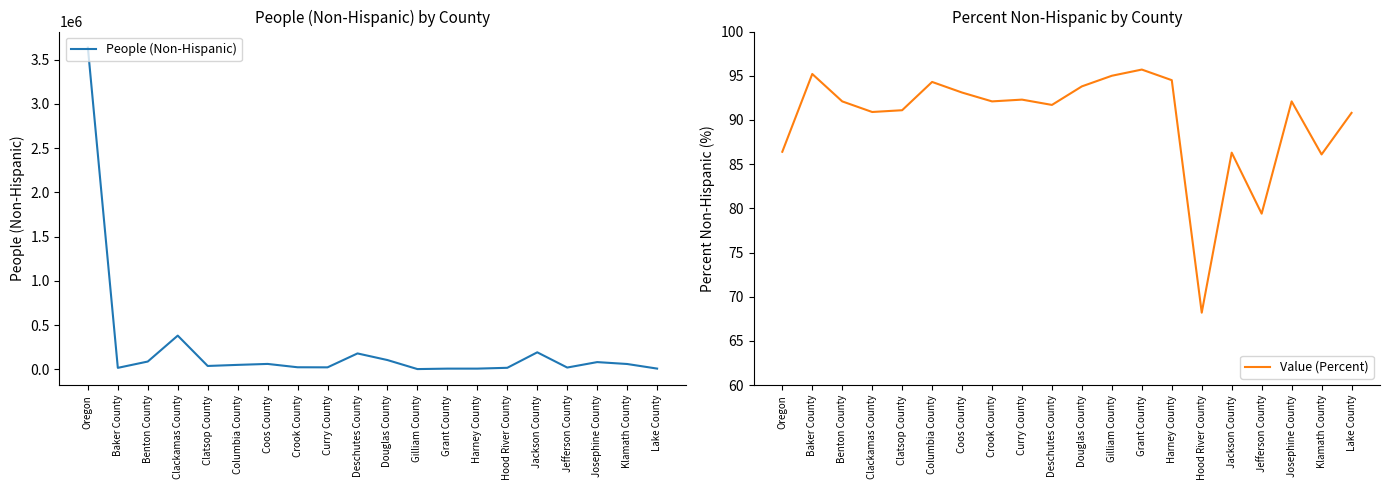

What is the label of the 10th point from the left?

Deschutes County